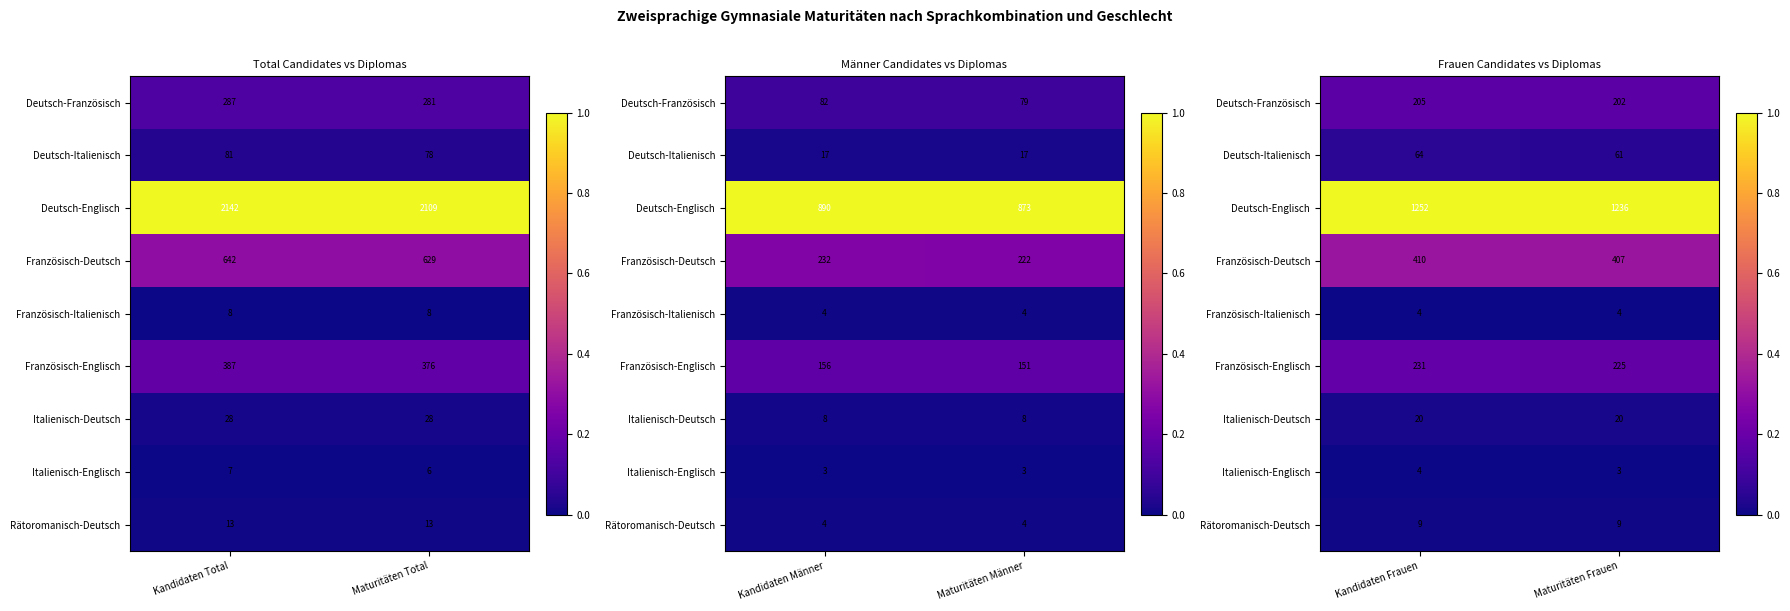

Is it true that Deutsch-Englisch equals 1.8 at Kandidaten Frauen?

False